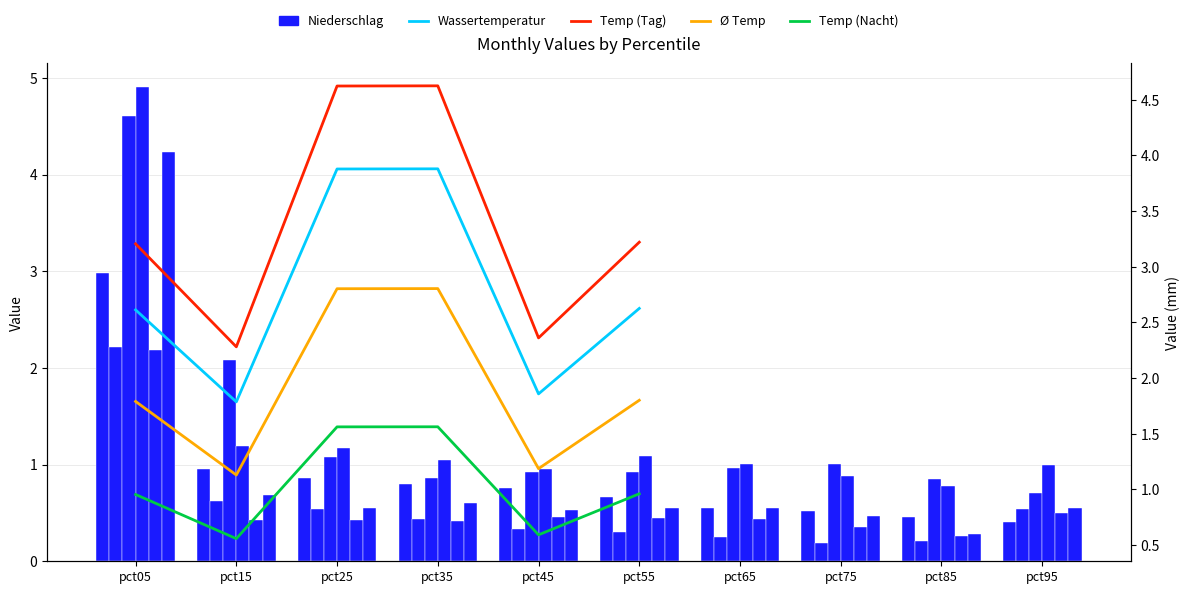

What is the value of the Jan bar at the 3rd from the left?

0.9